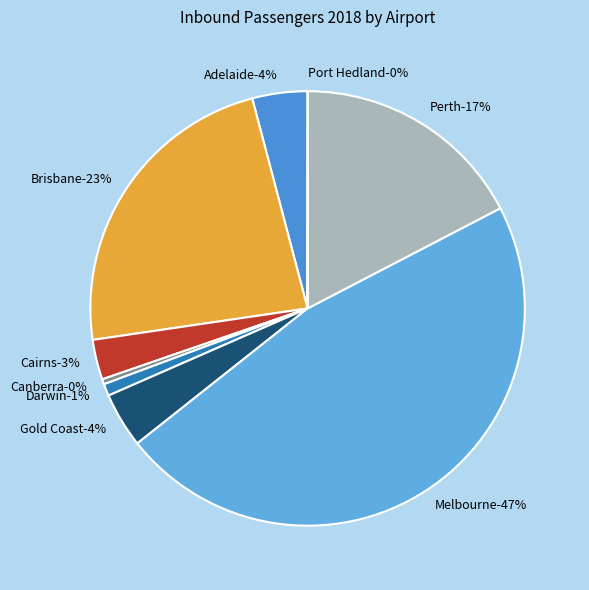

Which slice is the smallest?

Port Hedland